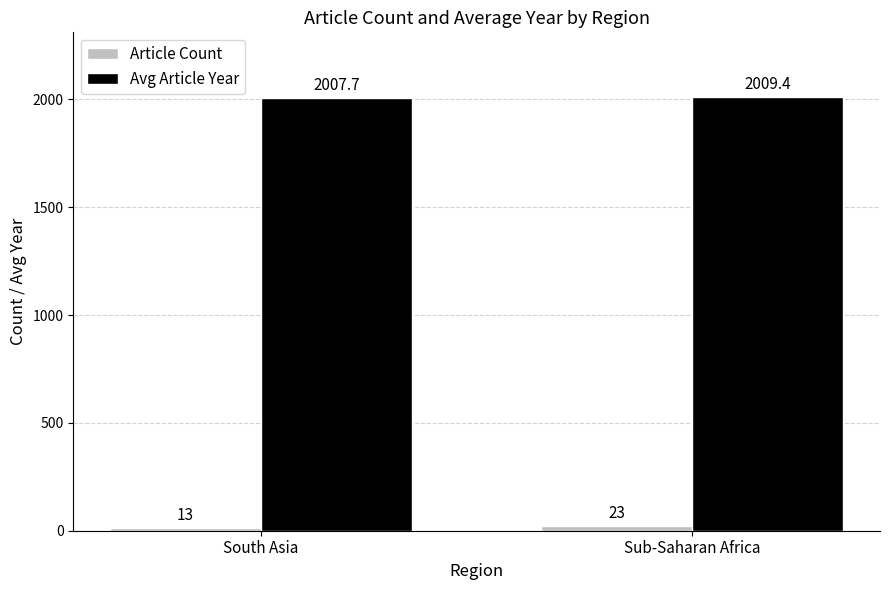

What is the sum of the Avg Article Year values at Sub-Saharan Africa and South Asia?

4017.1